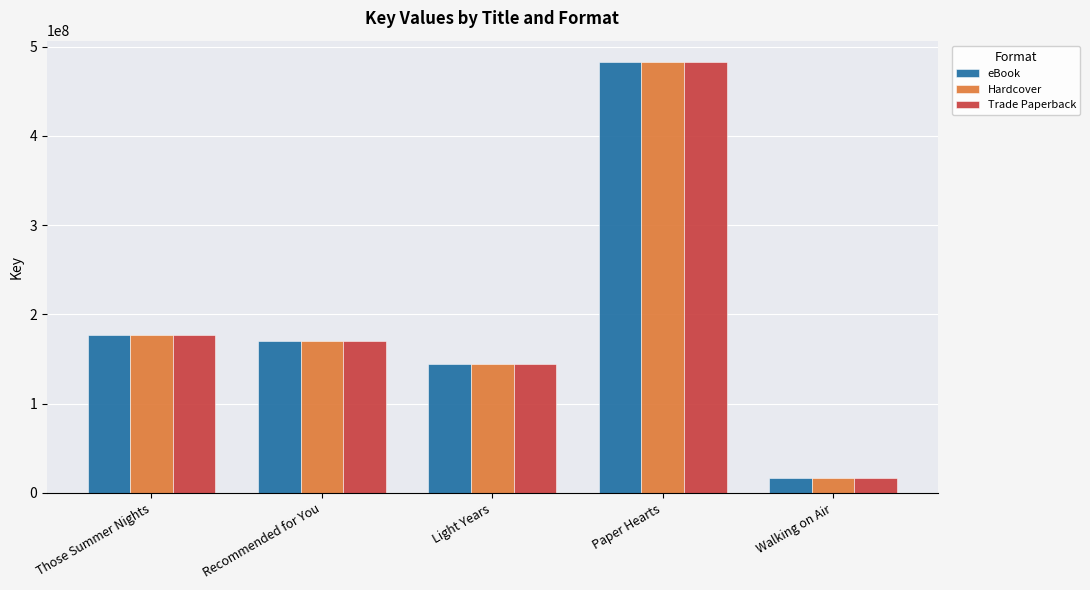

Is the value of eBook at Walking on Air greater than the value of Hardcover at Paper Hearts?

No